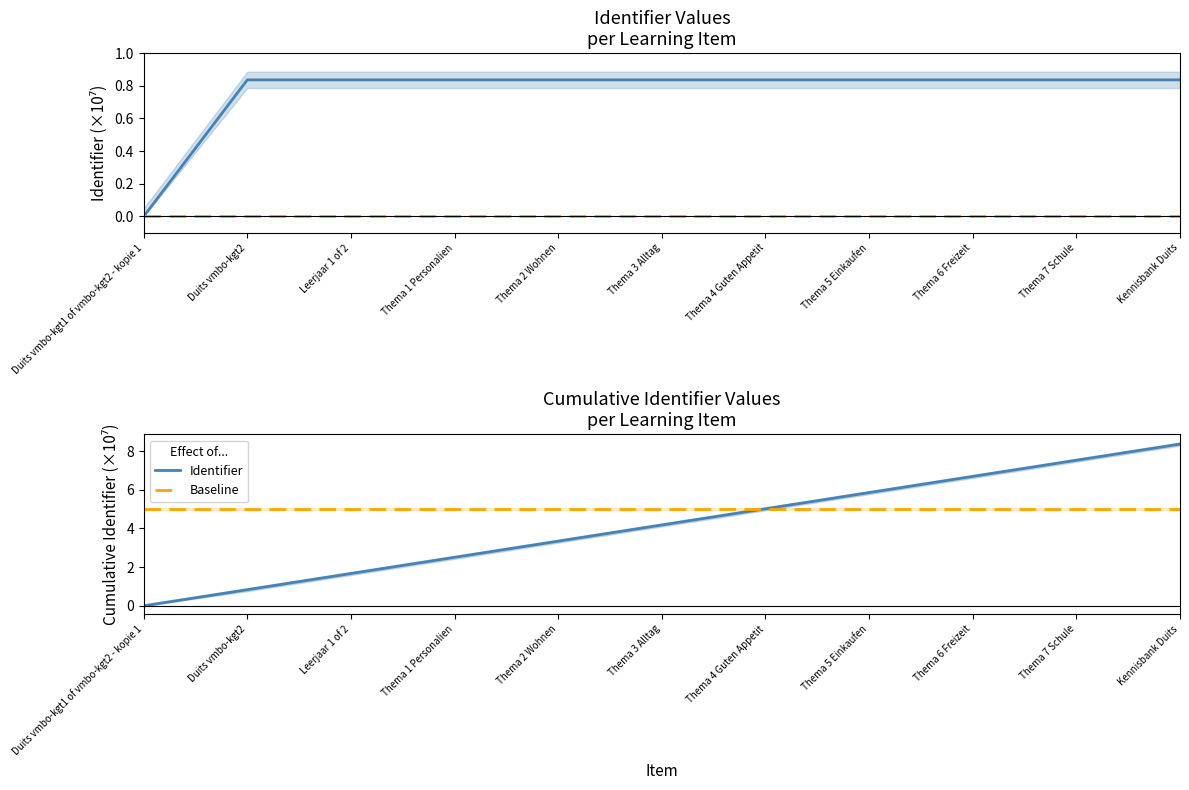

What position from the left is Thema 7 Schule?

10